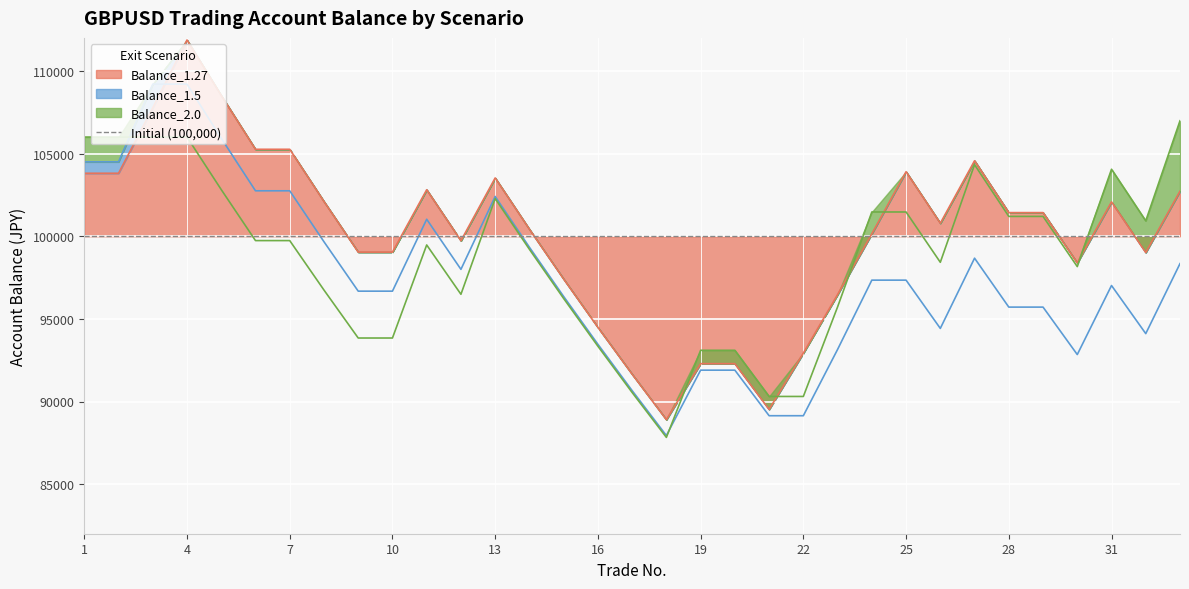

What is the total value across all series at 32?

294051.0